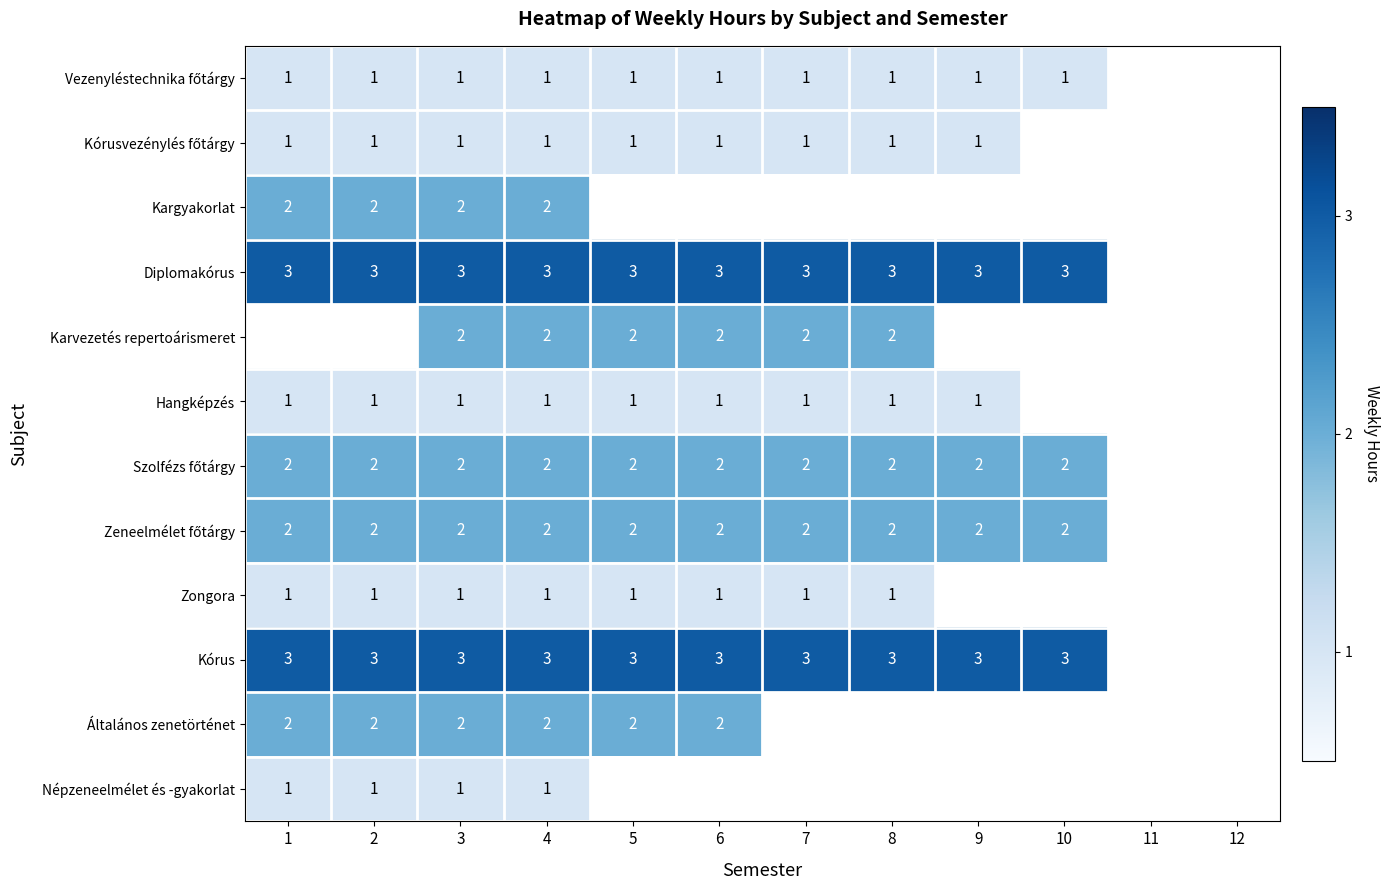

What is the spread (max minus min) of values at 4?

2